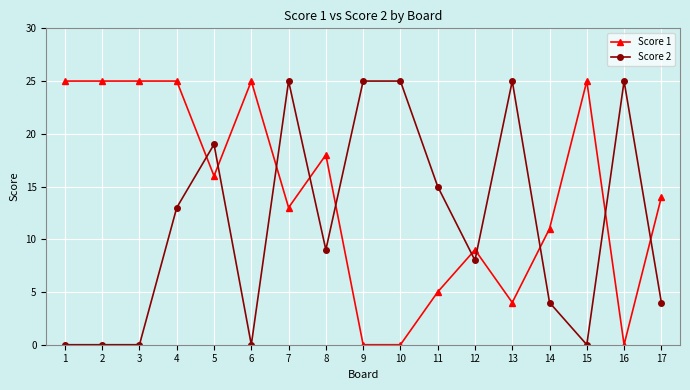

Reading left to right, list all the values displayed in this chart.

Score 1: 25	25	25	25	16	25	13	18	0	0	5	9	4	11	25	0	14
Score 2: 0	0	0	13	19	0	25	9	25	25	15	8	25	4	0	25	4